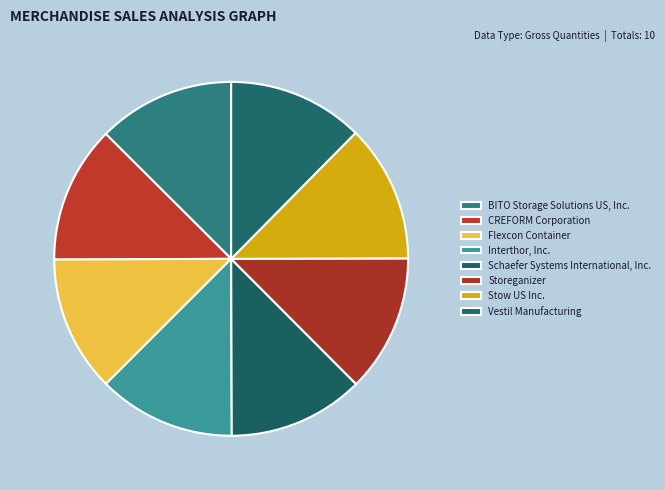

What is the smallest slice in the pie chart?

Vestil Manufacturing